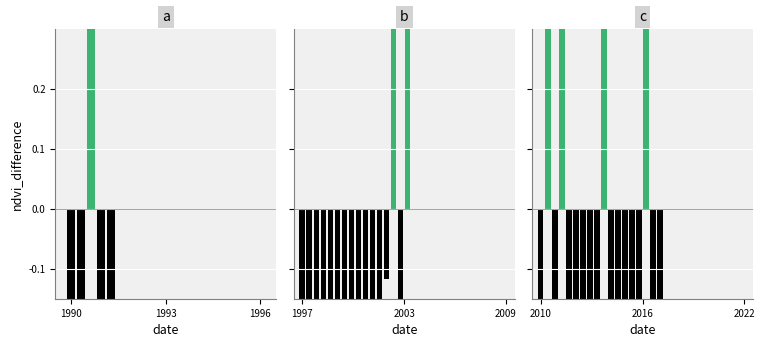

What is the label of the 1st bar from the left?

2010